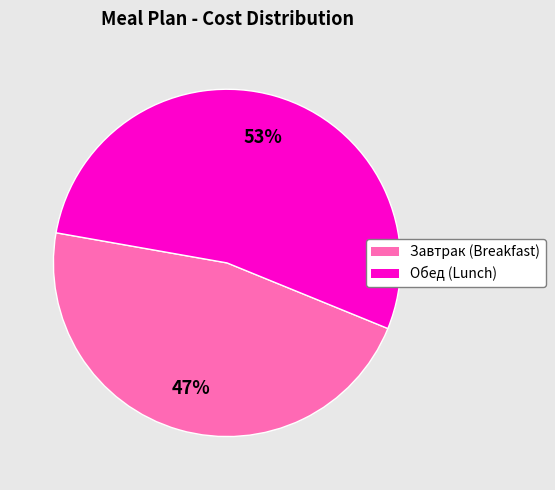

To the nearest percent, what is the average slice percentage?

50%